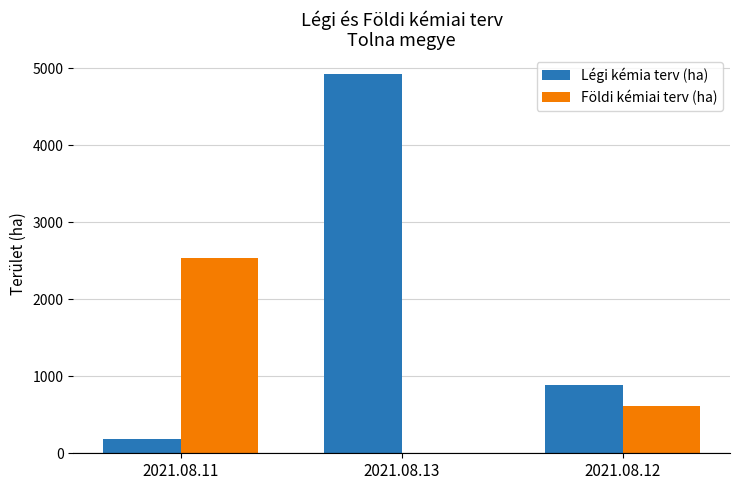

What is the total value across all series at 2021.08.11?

2725